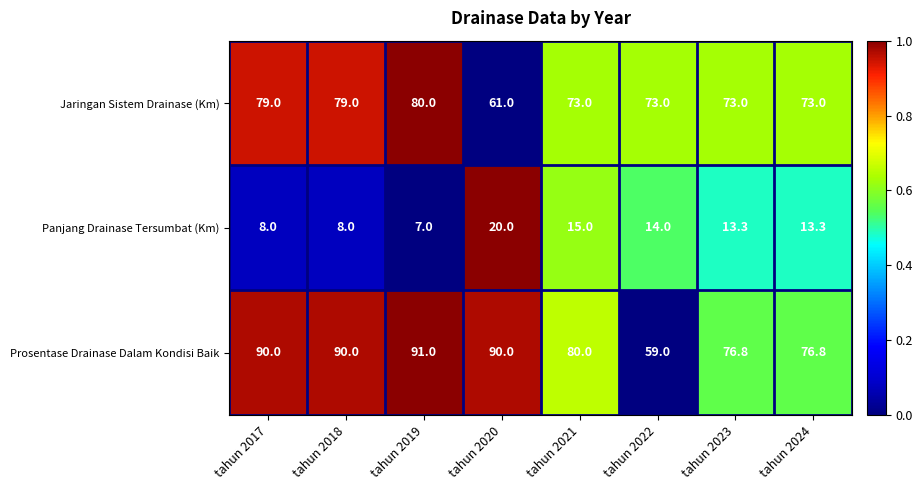

Reading right to left, what are all the values shown in this chart?

Jaringan Sistem Drainase (Km): 73.0	73.0	73.0	73.0	61.0	80.0	79.0	79.0
Panjang Drainase Tersumbat (Km): 13.3	13.3	14.0	15.0	20.0	7.0	8.0	8.0
Prosentase Drainase Dalam Kondisi Baik: 76.8	76.8	59.0	80.0	90.0	91.0	90.0	90.0